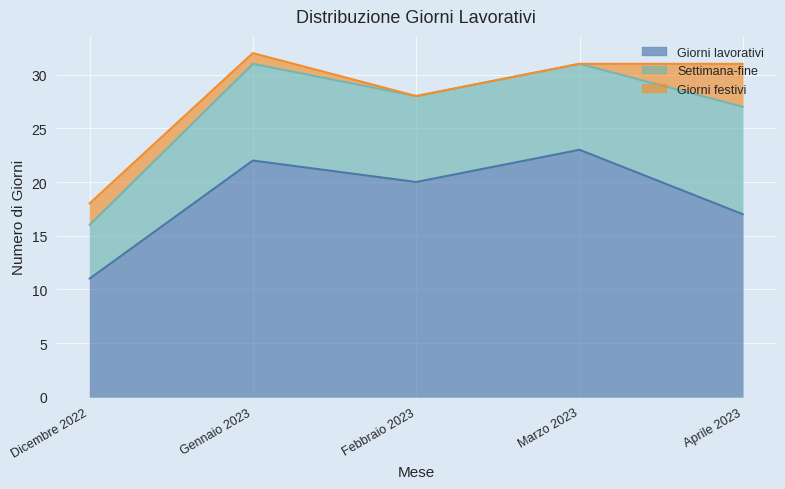

True or false: Settimana-fine and Custom dates intersect in this chart.

False